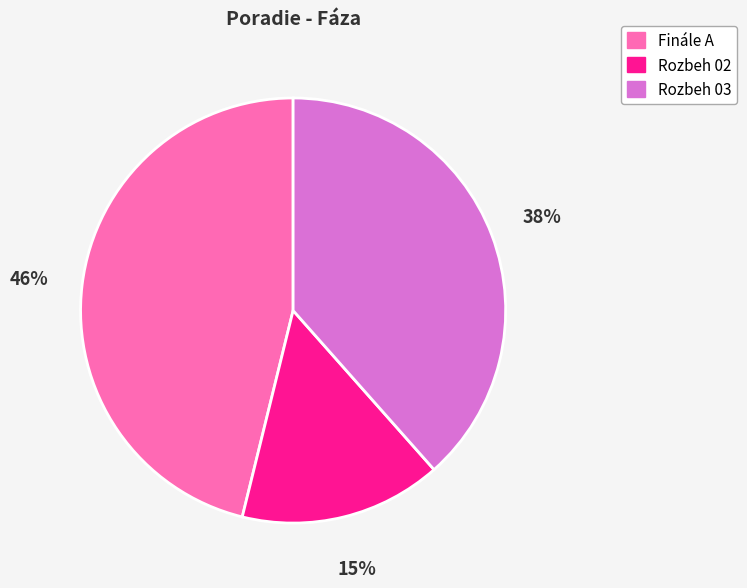

Which has a higher value, Rozbeh 03 or Rozbeh 02?

Rozbeh 03